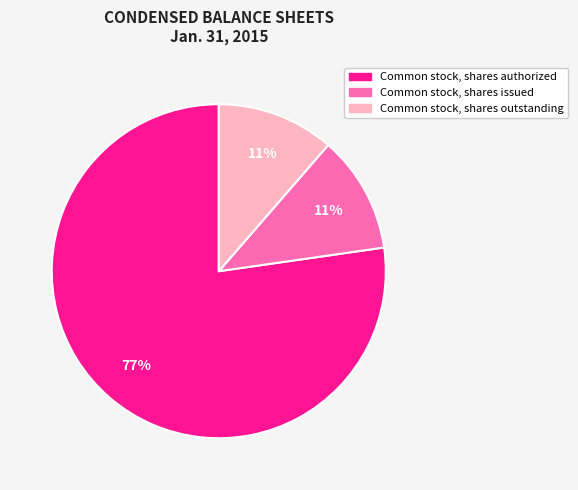

How many slices are in this pie chart?

3